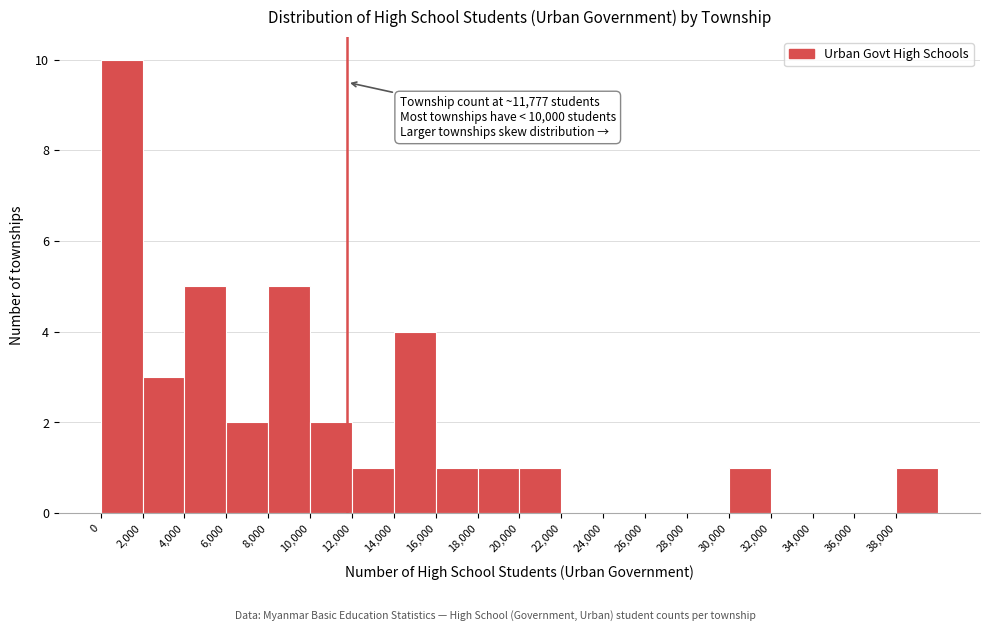

Which range on the x-axis has the tallest bar?

0 to 2000